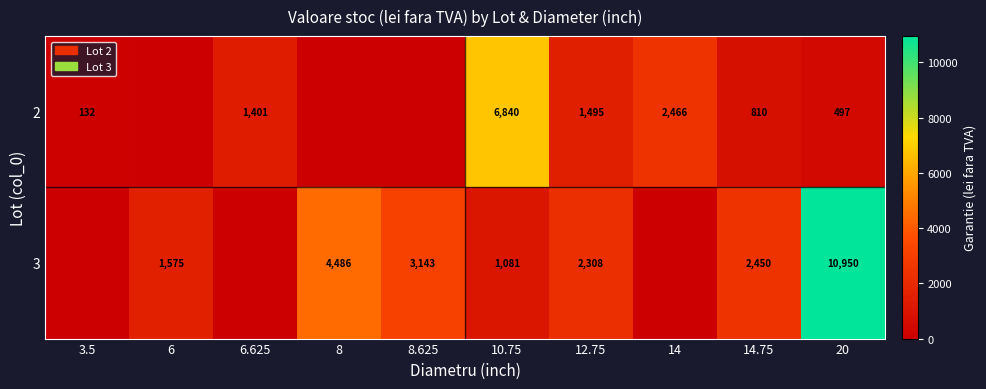

What is the spread (max minus min) of values at 14.75?

1640